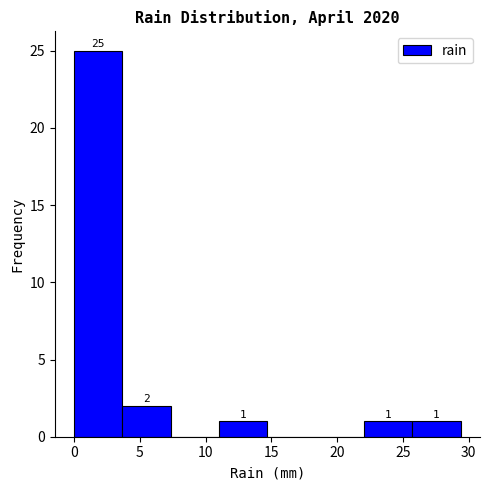

Which range on the x-axis has the tallest bar?

0.0 to 3.5